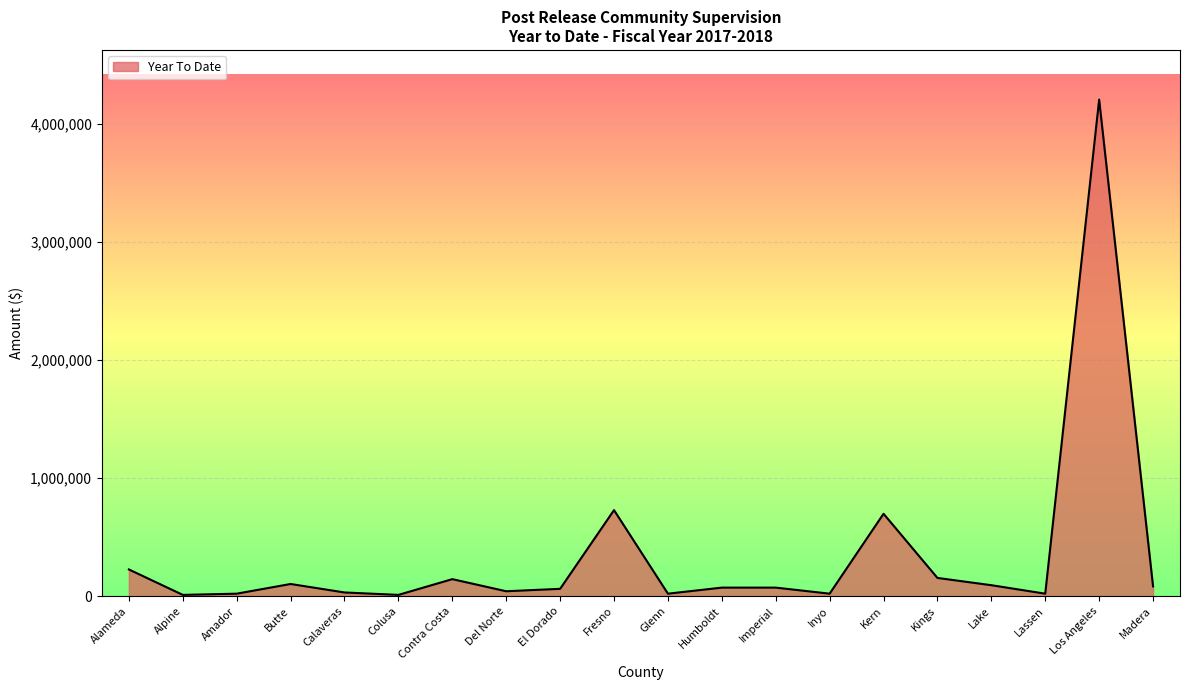

What is the sum of the values at Glenn and Kern?

717500